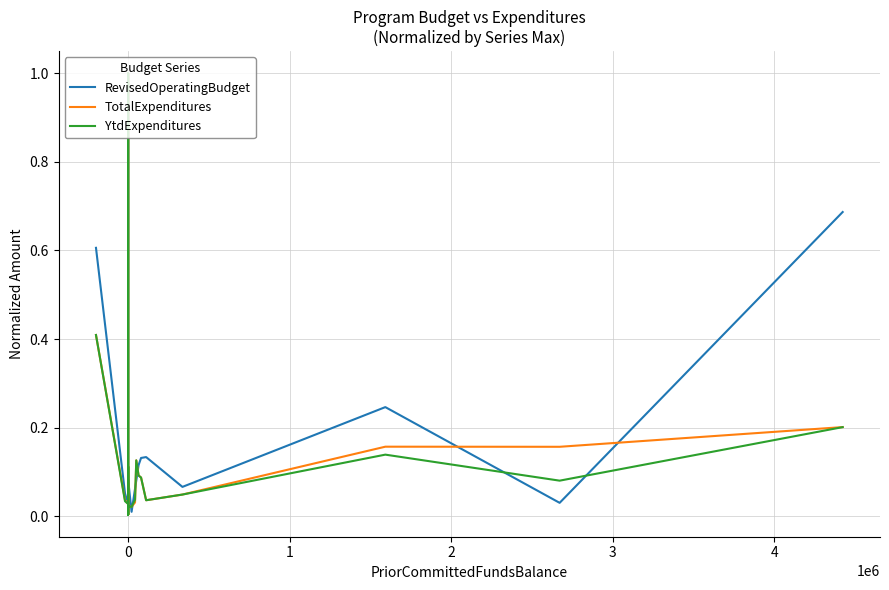

Does the chart have visible grid lines?

Yes